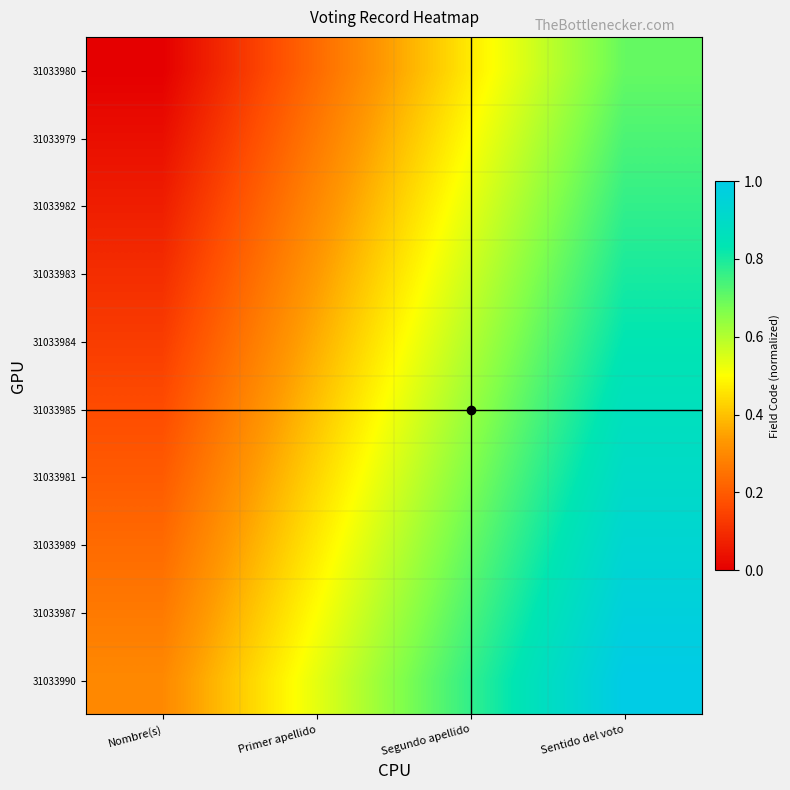

List the series in order of their peak value, highest first.

31033990, 31033987, 31033989, 31033981, 31033985, 31033984, 31033983, 31033982, 31033979, 31033980